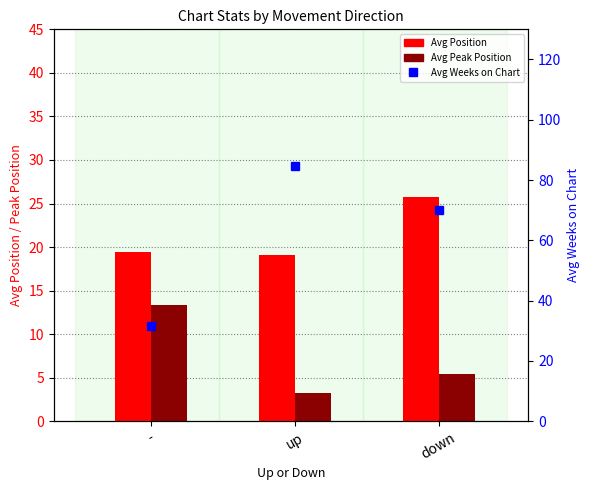

Which label corresponds to the largest value in the chart?

up